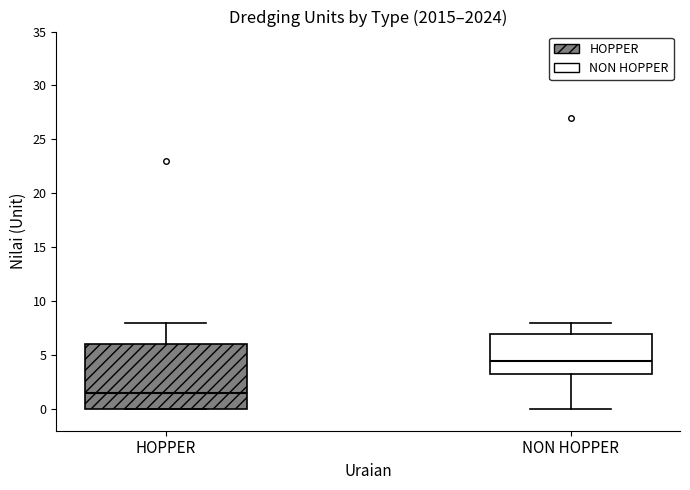

Which box's median line is the highest?

NON HOPPER